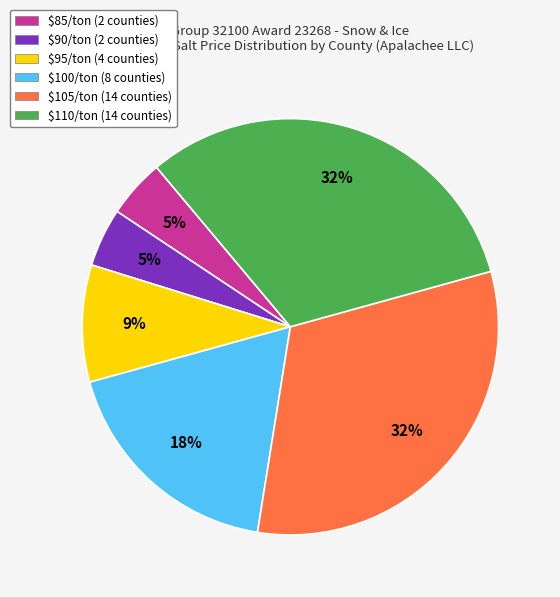

To the nearest percent, what percentage of the pie is $110/ton?

32%